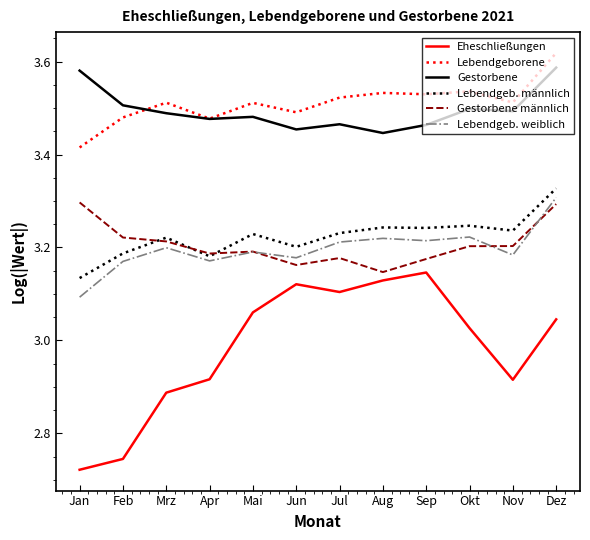

True or false: Gestorbene and Gestorbene männlich cross at least once.

False